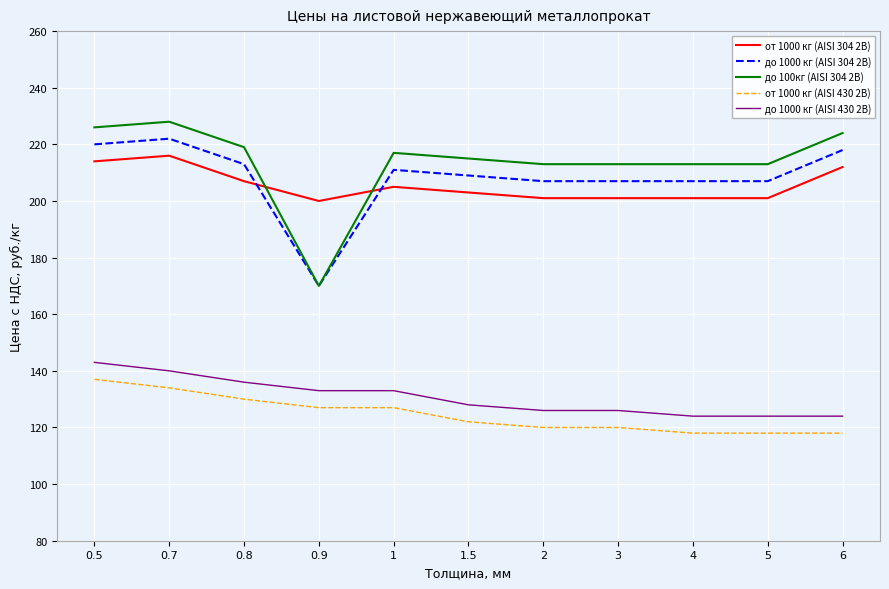

What position from the right is 0.8?

9